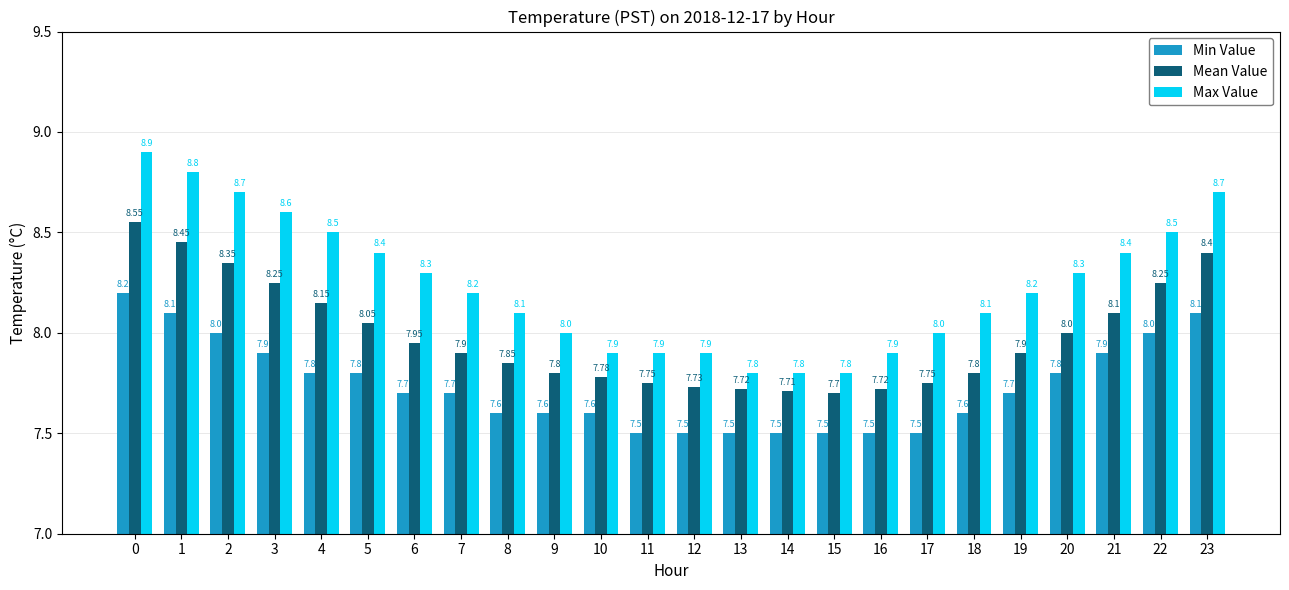

Is it true that Mean Value equals 13.2 at 10?

False